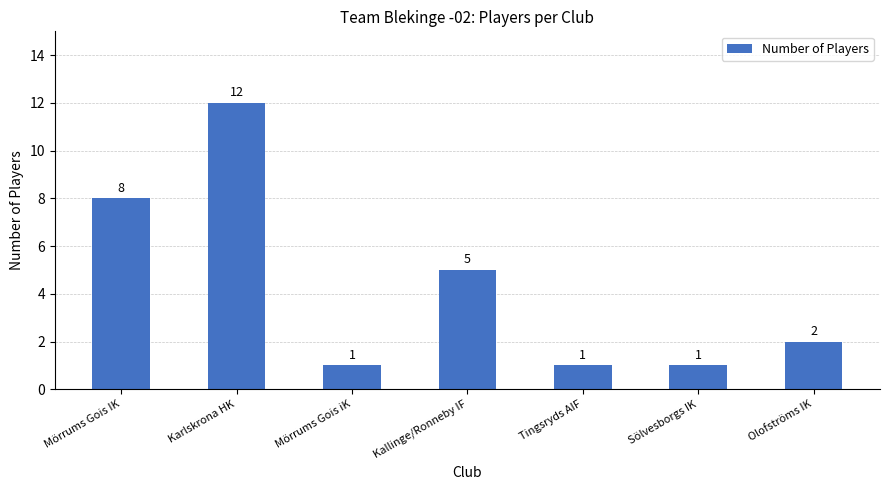

What value does the data have at Mörrums Gois IK?

8